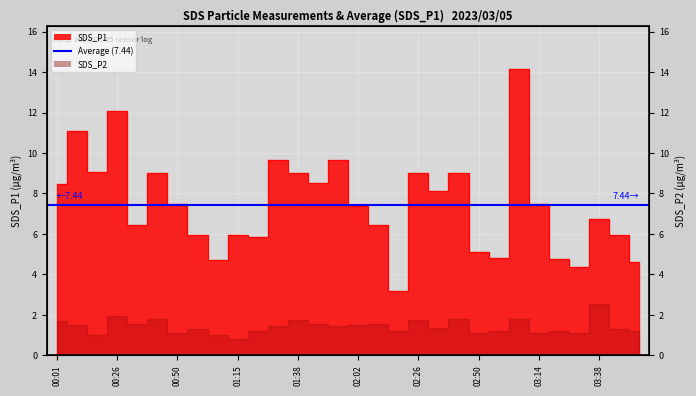

Is it true that the value at 03:14 is 12.4?

False